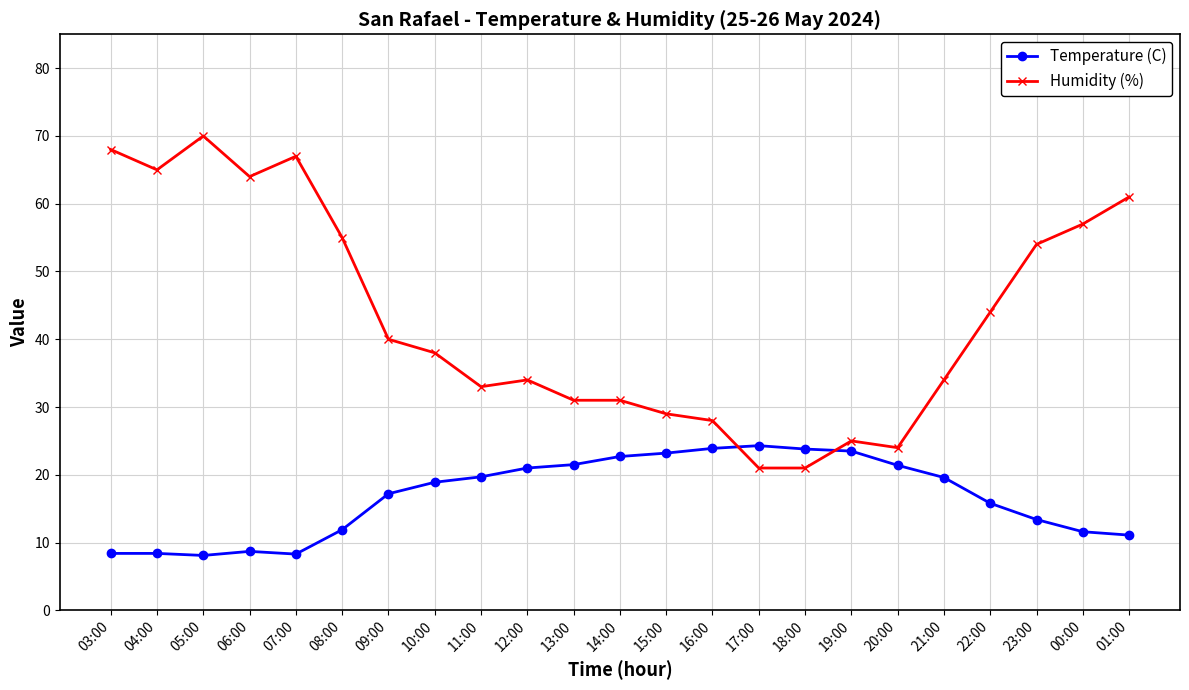

True or false: Temperature (C) has a value of 12.7 at 05:00.

False